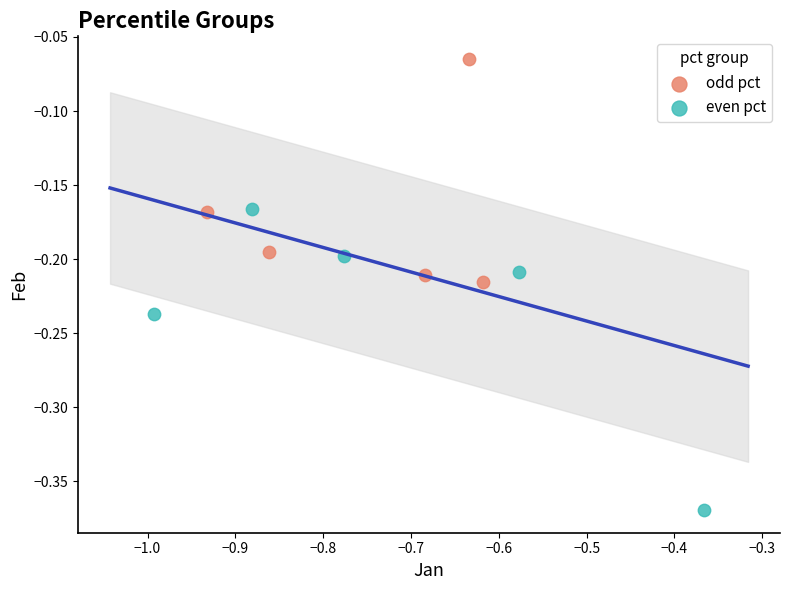

What are all the series names shown in the legend?

odd pct, even pct